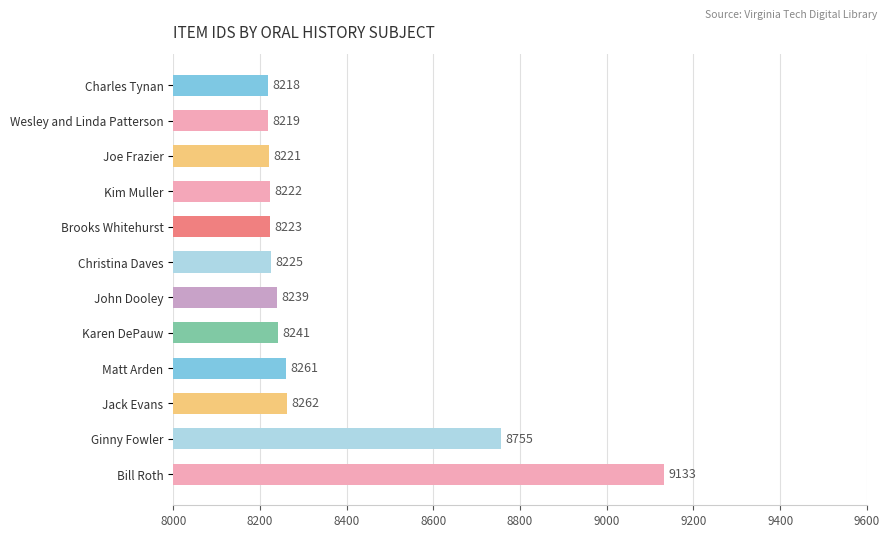

What is the label of the 8th bar from the top?

Karen DePauw